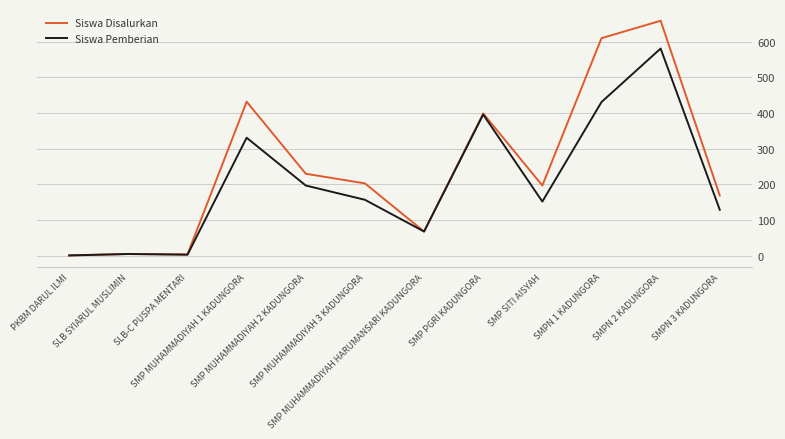

Is it true that Siswa Pemberian equals 259 at SMPN 1 KADUNGORA?

False